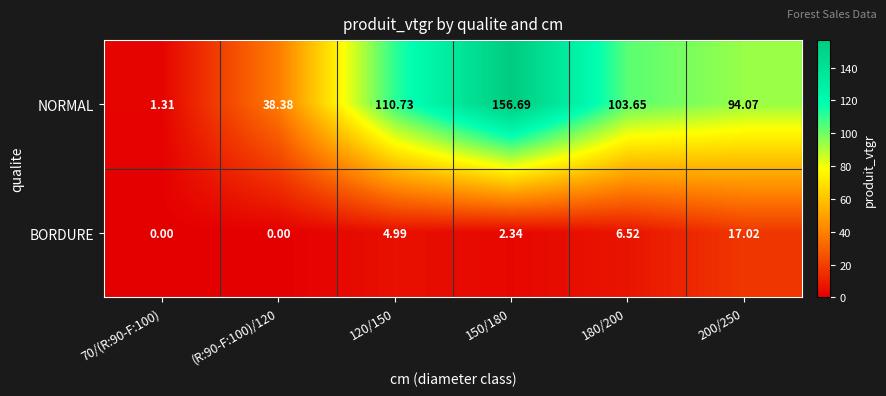

How many values in the NORMAL series exceed 103?

3